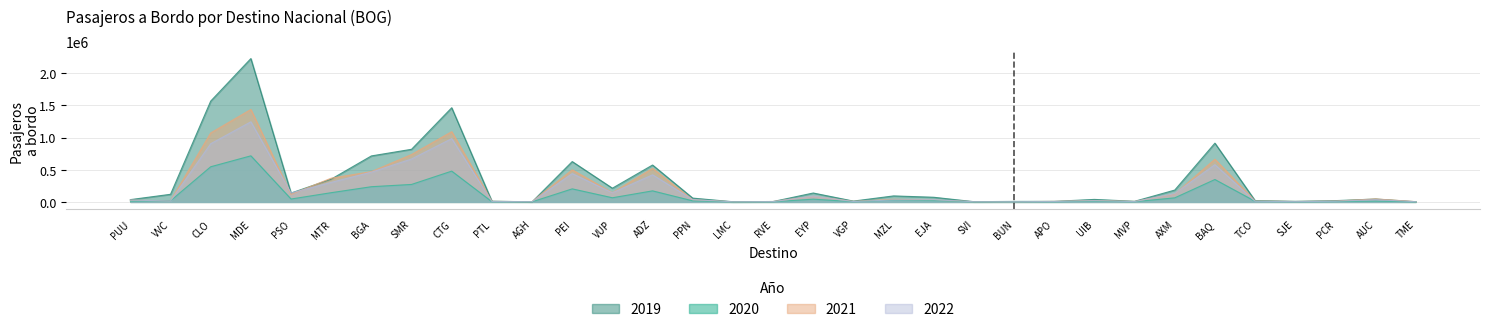

Which category has the lowest value across all series?

LMC